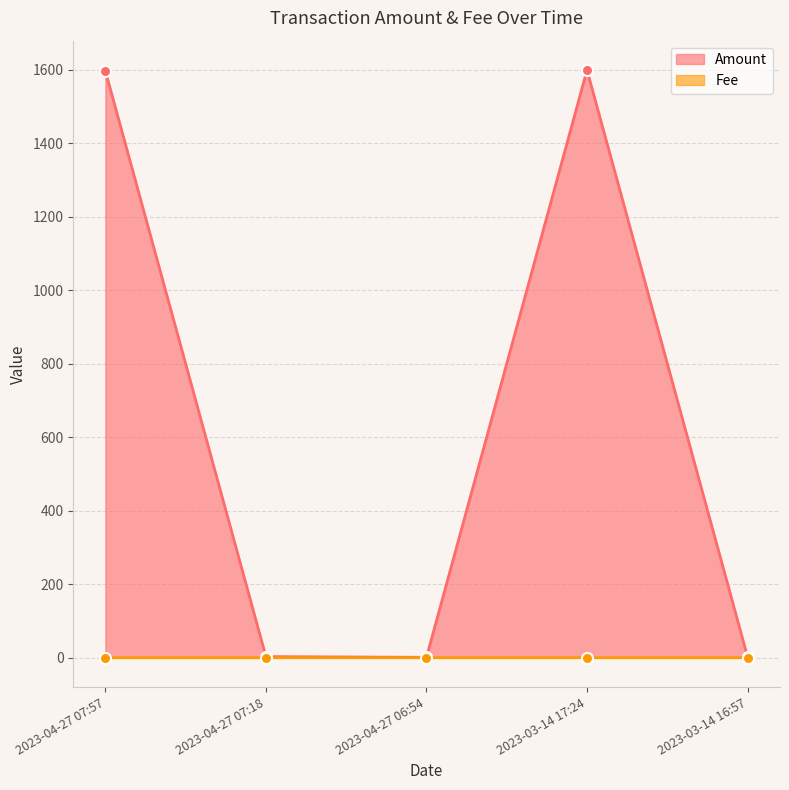

What is the label of the 3rd point from the right?

2023-04-27 06:54